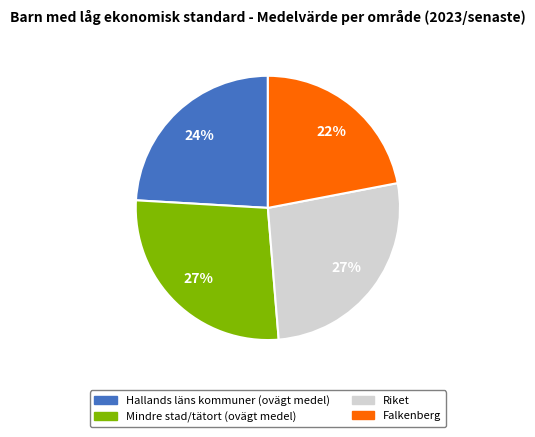

The Mindre stad/tätort (ovägt medel) slice represents 34% of the pie. True or false?

False